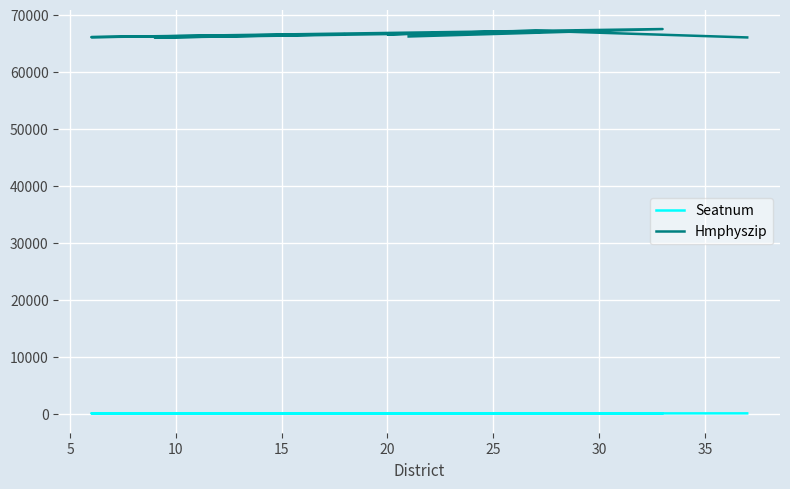

True or false: Hmphyszip has a value of 66610 at 20.

True